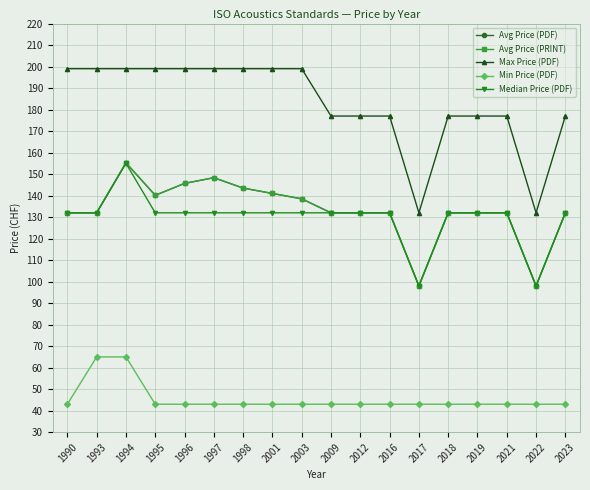

Does the chart have visible grid lines?

Yes